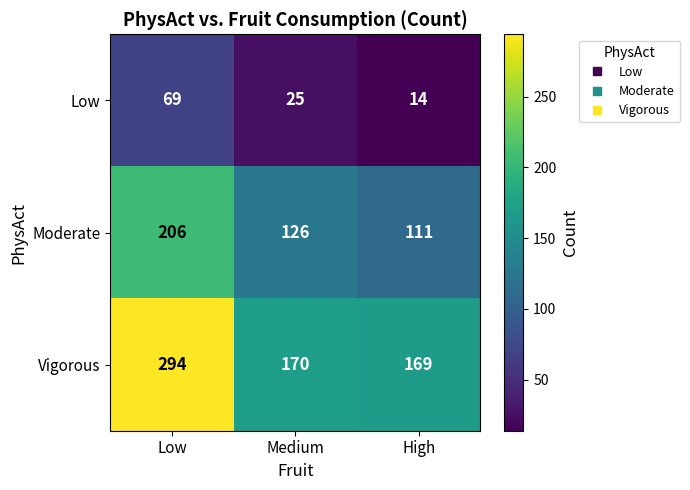

Count the Moderate values in the range 111 to 206.

3